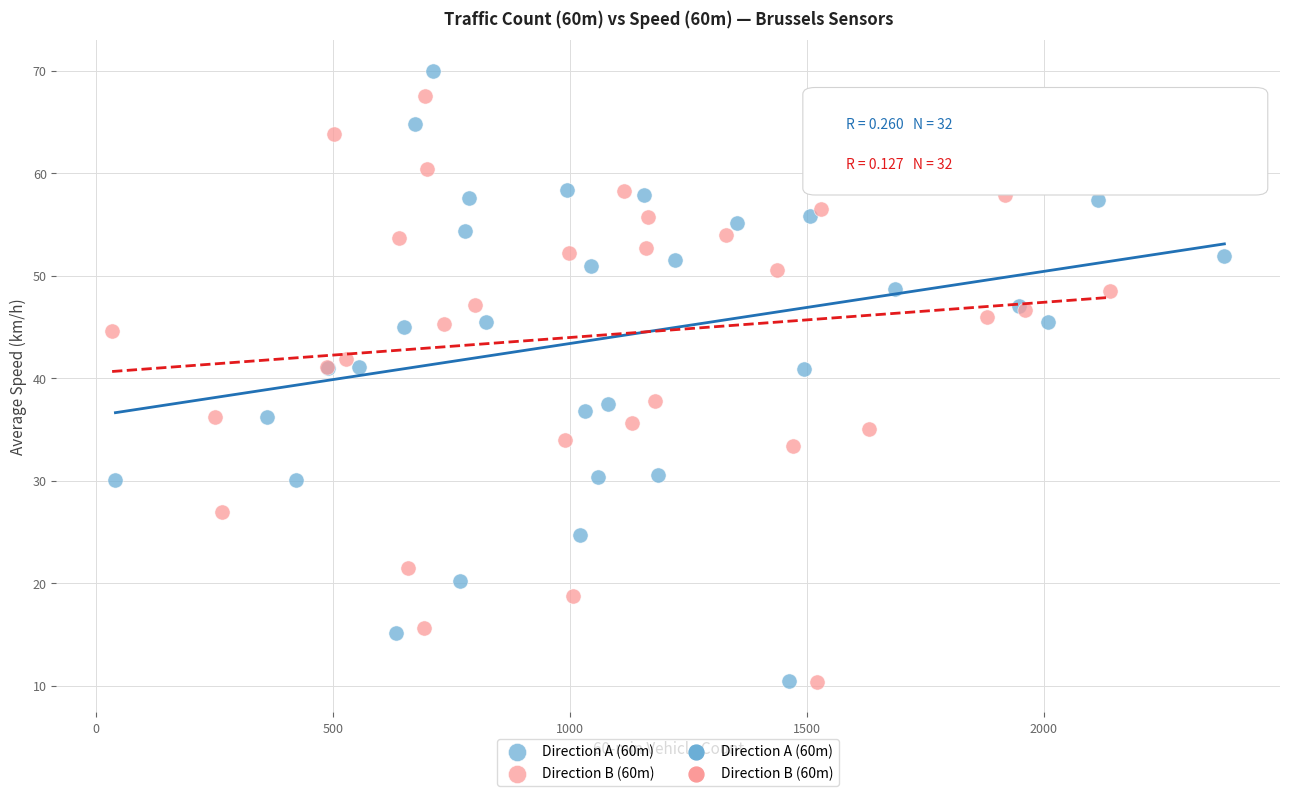

Which series contains the highest Y value?

Direction A (60m)